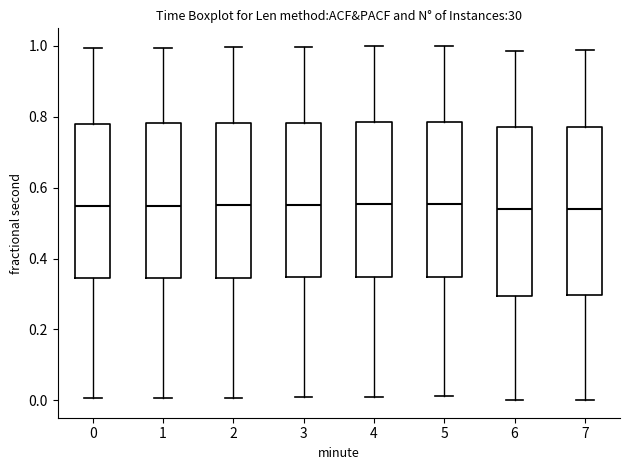

Where does the lower whisker of the box at x = 2 end on the y-axis? The values are not printed on the chart, so give them approximately, as read against the axis.

0.00